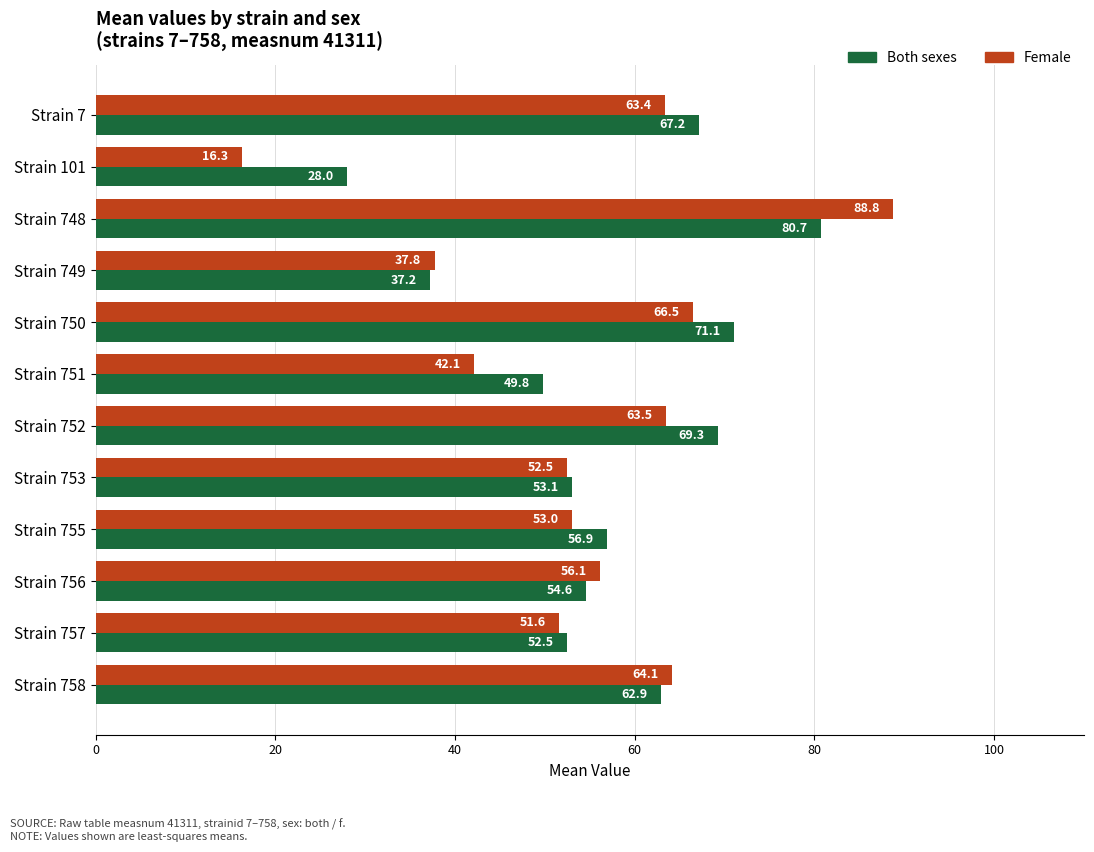

At which category does the chart reach its minimum across all series?

Strain 101